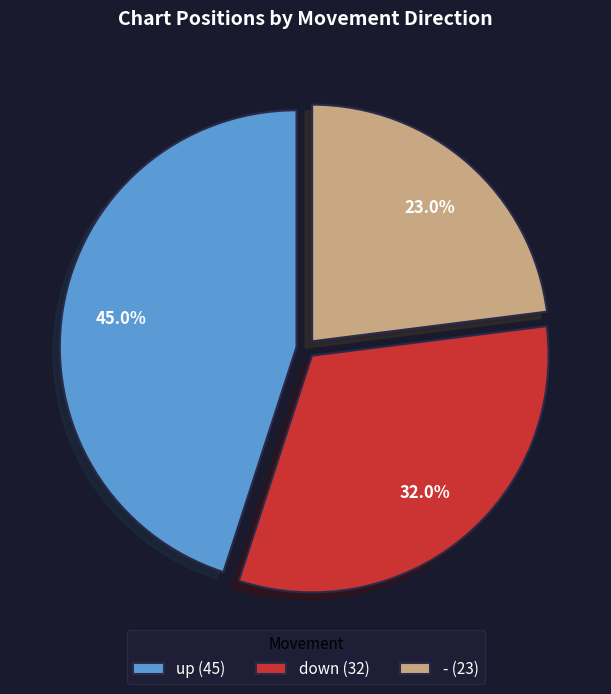

To the nearest percent, what portion does down represent?

32%